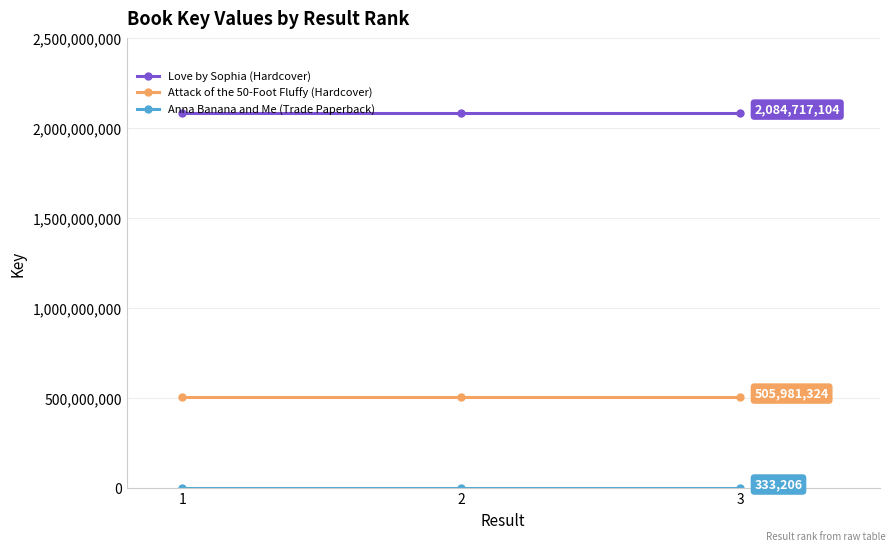

What is the maximum value shown in the chart?

2084717104